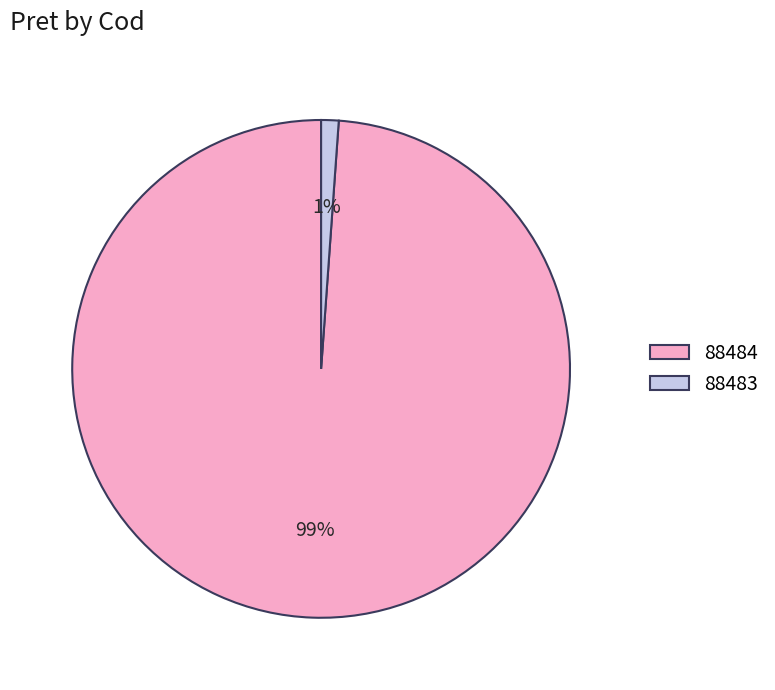

To the nearest percent, what is the combined percentage of 88483 and 88484?

100%